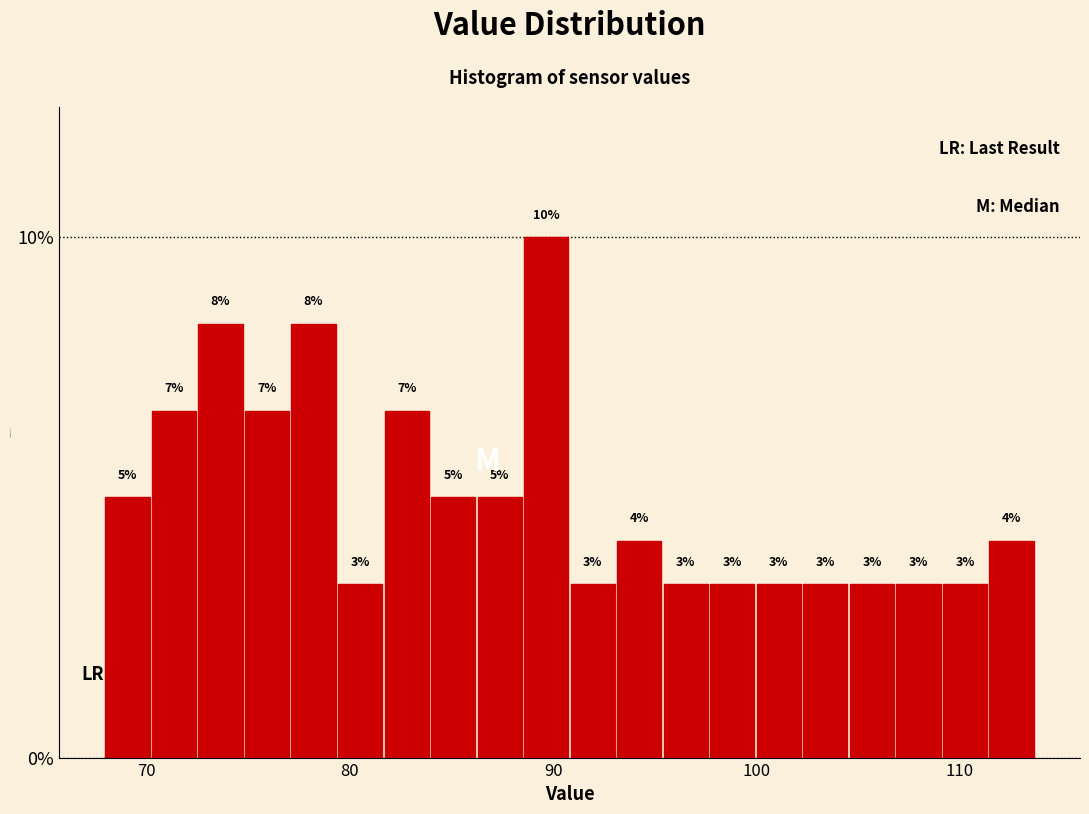

Around what value on the x-axis is the tallest bar? Give the approximate position of its centre, as read against the axis.

90